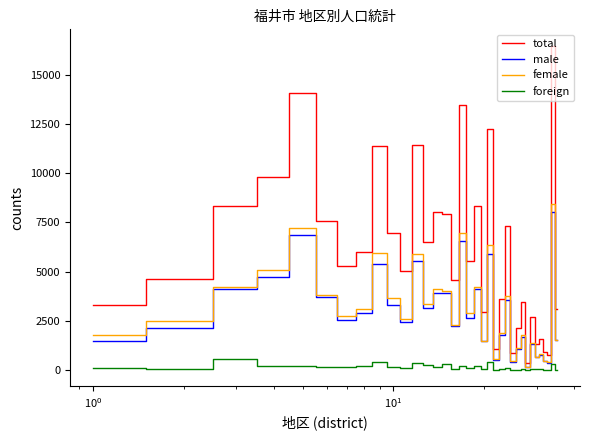

Which series has the largest total across all categories?

total